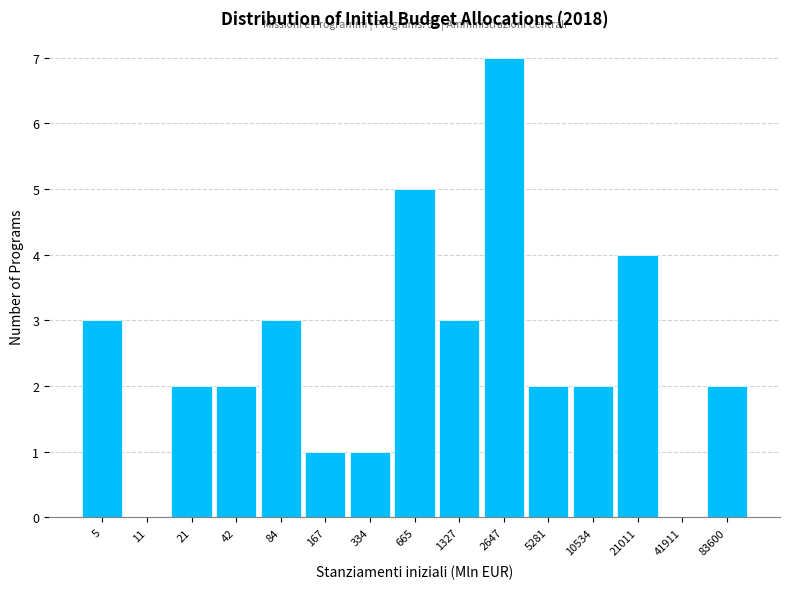

Reading left to right, transcribe all the data shown in this chart.

5=3	11=0	21=2	42=2	84=3	167=1	334=1	665=5	1327=3	2647=7	5281=2	10534=2	21011=4	41911=0	83600=2